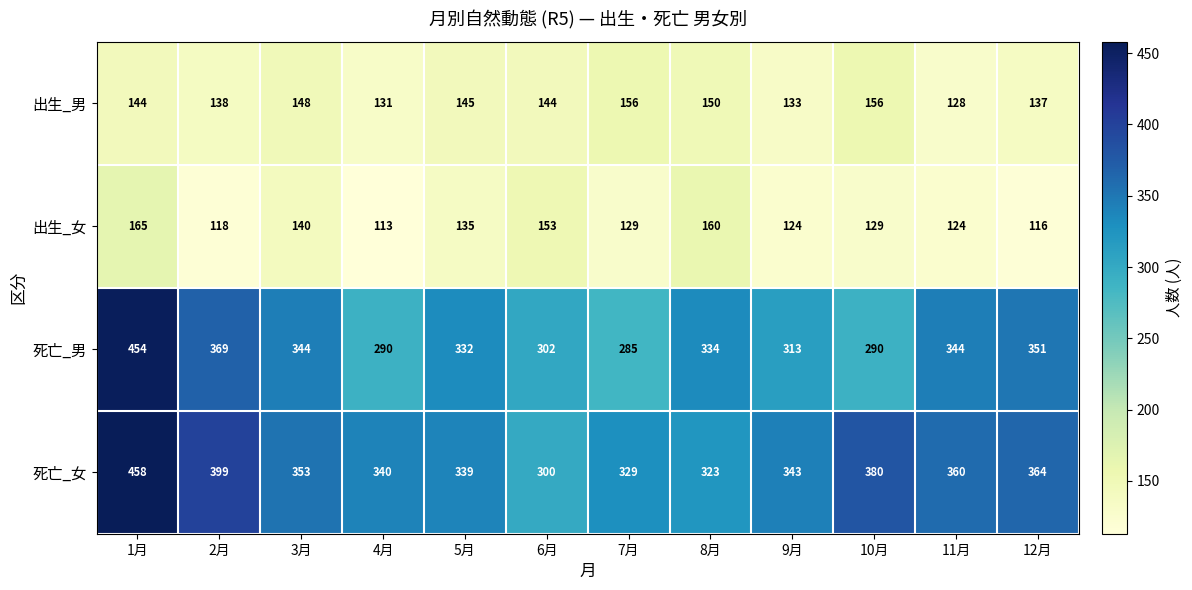

The 出生_女 series shows 113 at 4月. True or false?

True